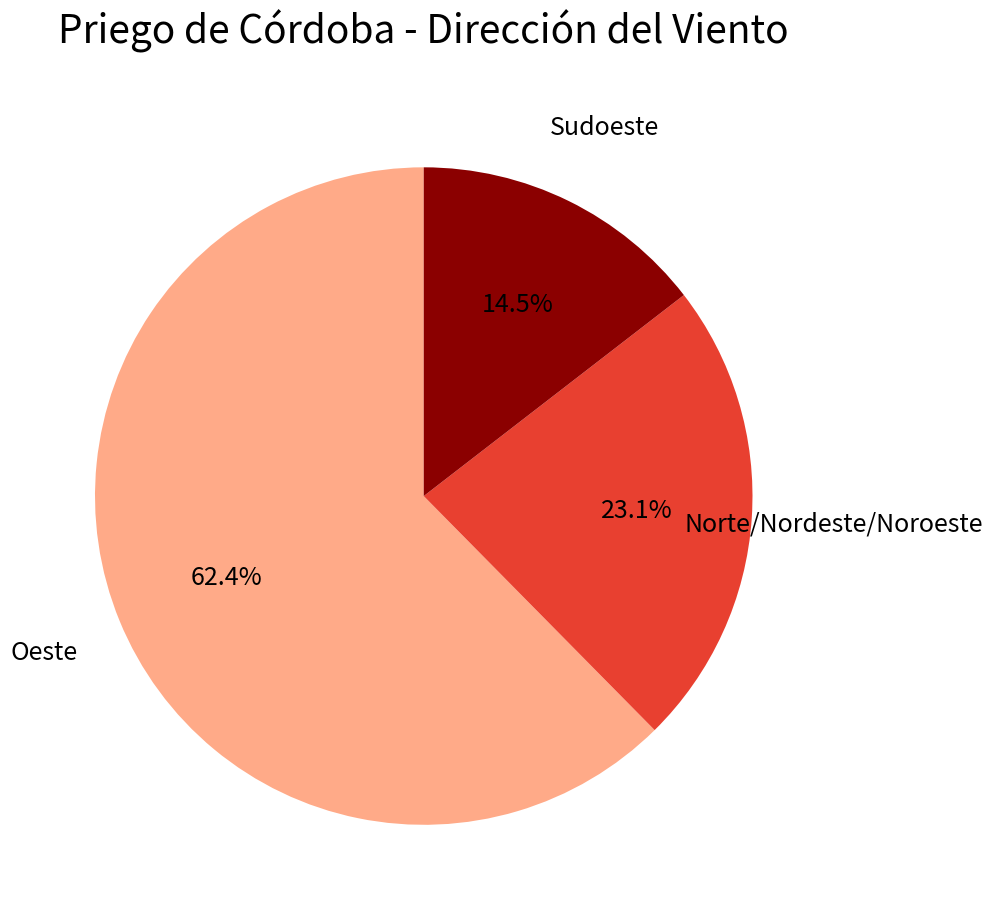

To the nearest percent, what percentage of the pie is Oeste?

62%